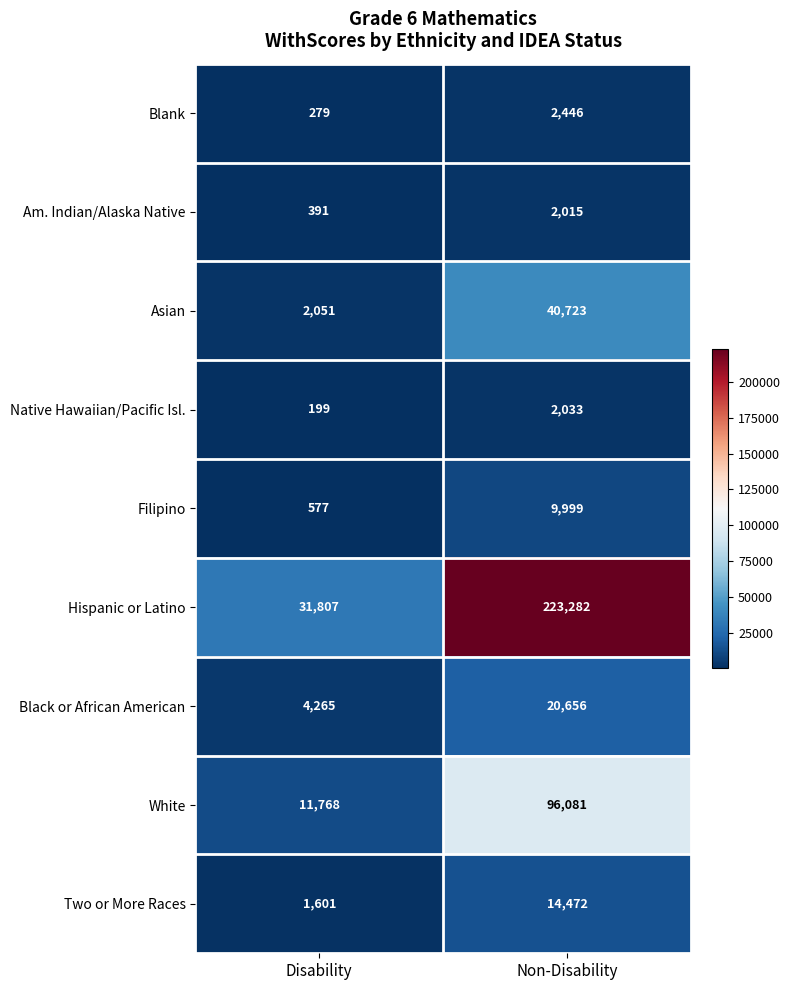

Which series has the largest total across all categories?

Hispanic or Latino